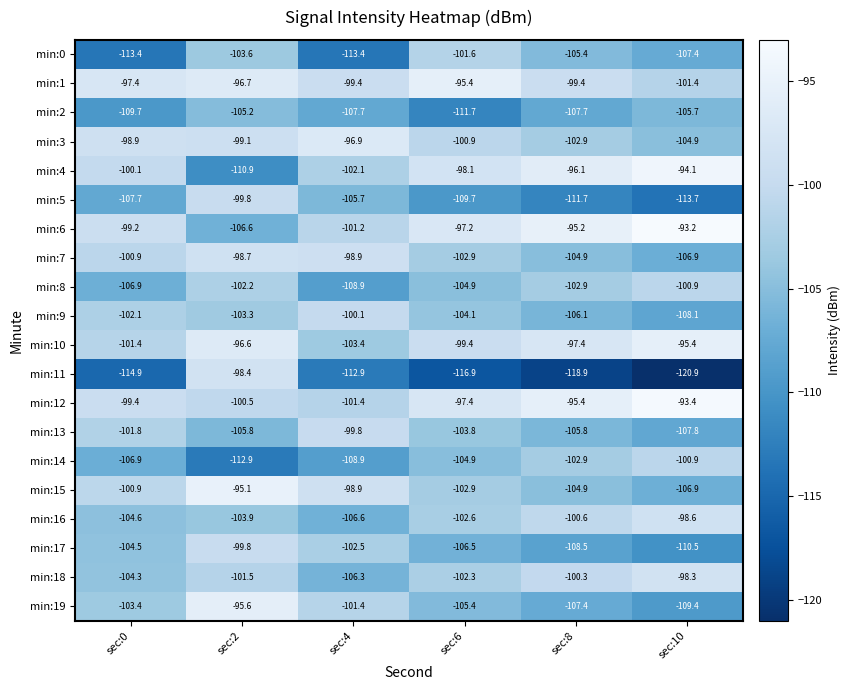

The value of min:18 at sec:6 is -50.4. True or false?

False